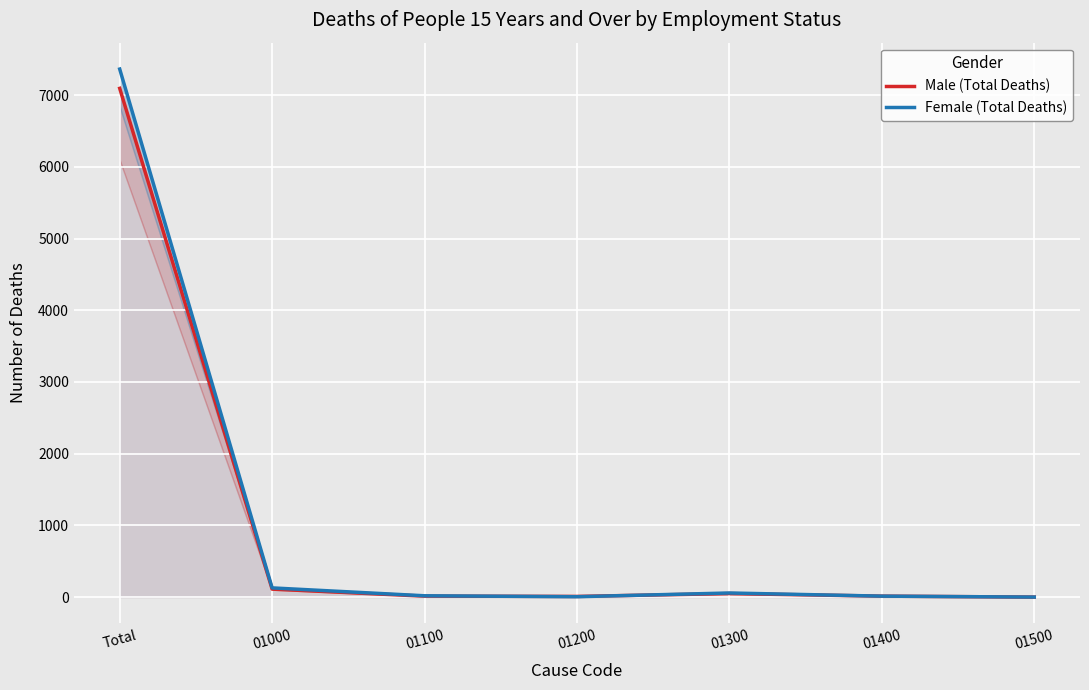

Which series has the largest total across all categories?

Female (Total Deaths)